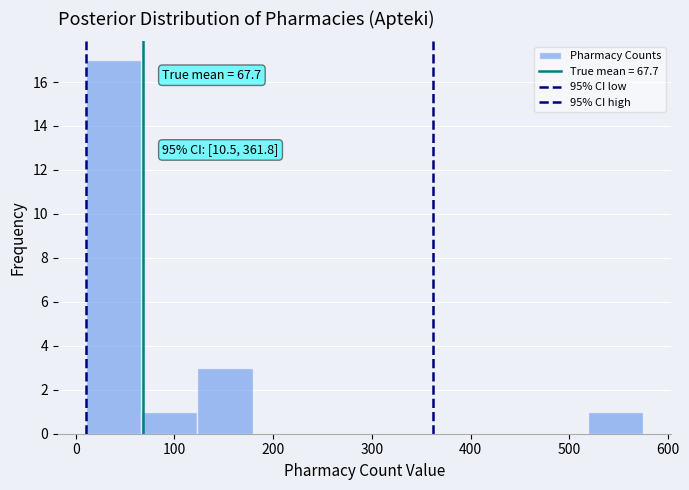

Over which range of the x-axis is the bar tallest?

10 to 70